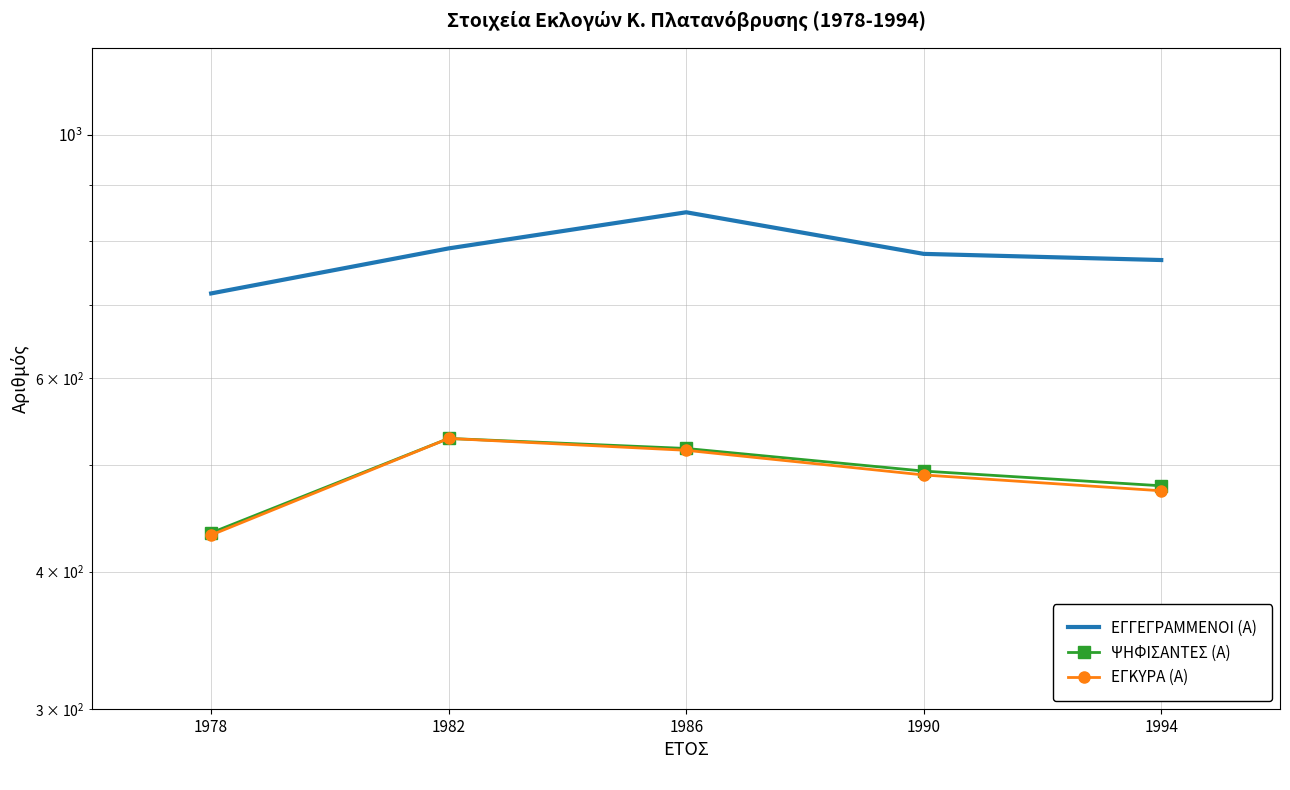

Is the value of ΕΓΚΥΡΑ (Α) at 1990 greater than the value of ΨΗΦΙΣΑΝΤΕΣ (Α) at 1982?

No